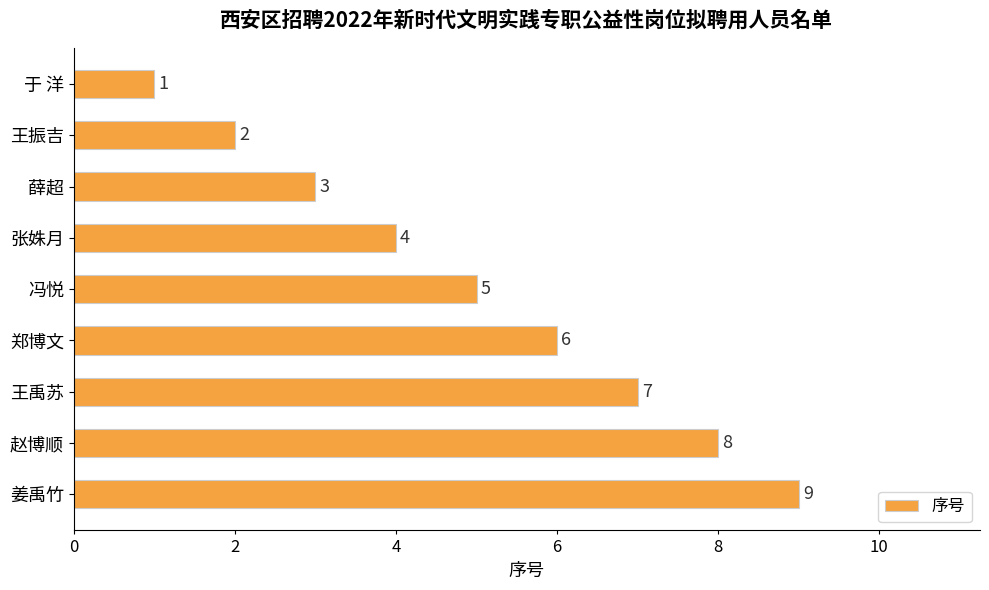

List the labels in order of value, largest first.

姜禹竹, 赵博顺, 王禹苏, 郑博文, 冯悦, 张姝月, 薛超, 王振吉, 于 洋